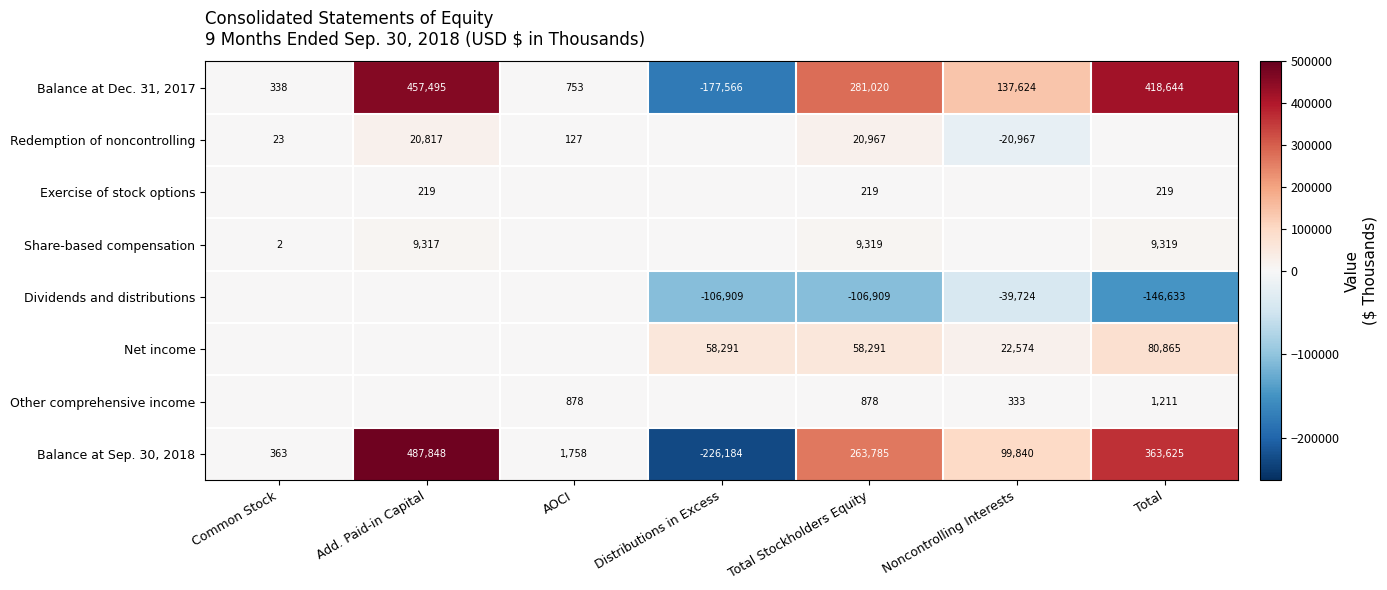

What is the average value of the Balance at Dec. 31, 2017 series?

159758